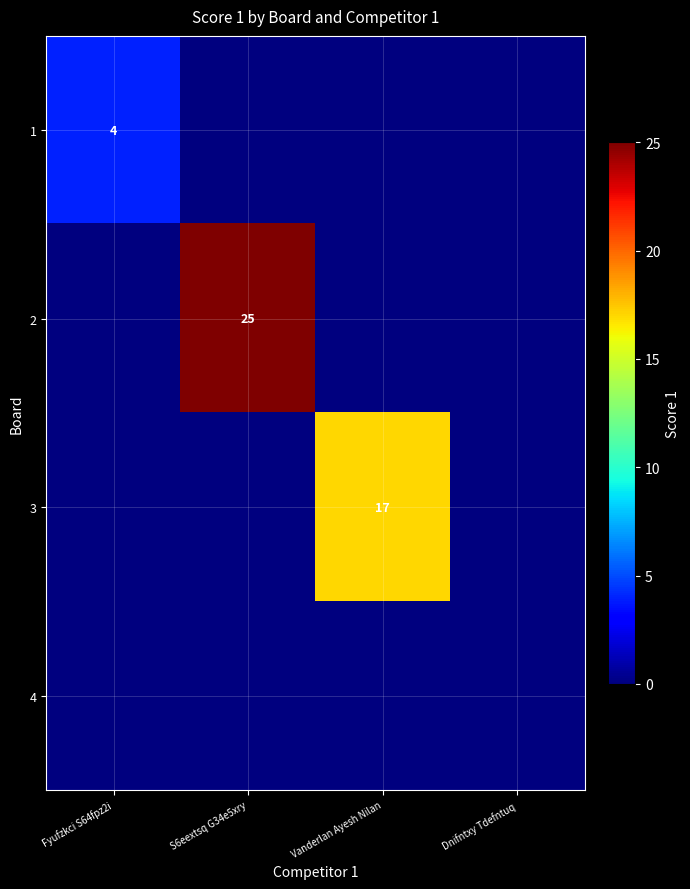

Is it true that 1 equals 4 at Fyufzkci S64fpz2i?

True